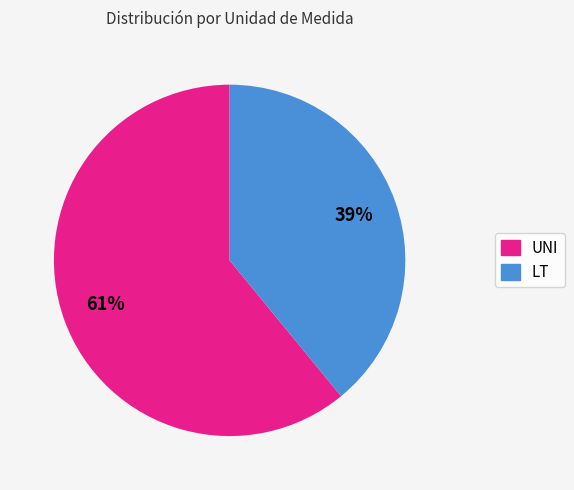

How many slices are in this pie chart?

2